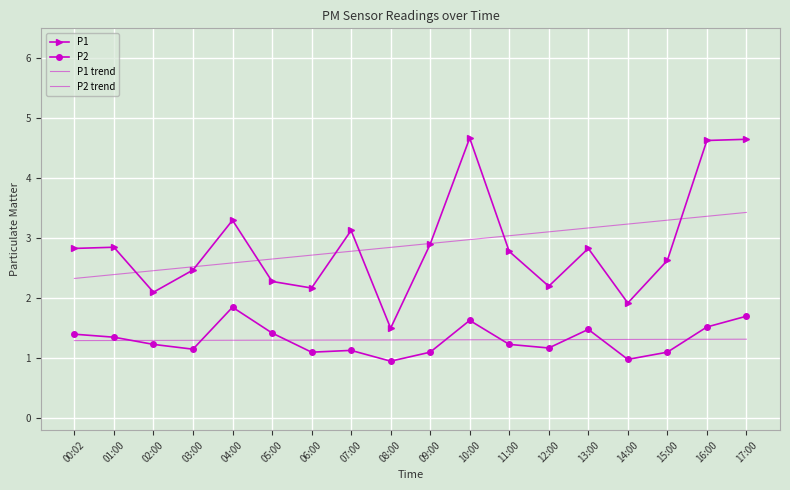

True or false: P2 has a value of 0.5 at 08:00.

False